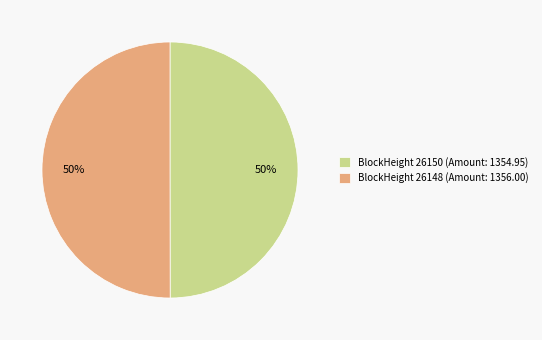

To the nearest percent, what is the average slice percentage?

50%